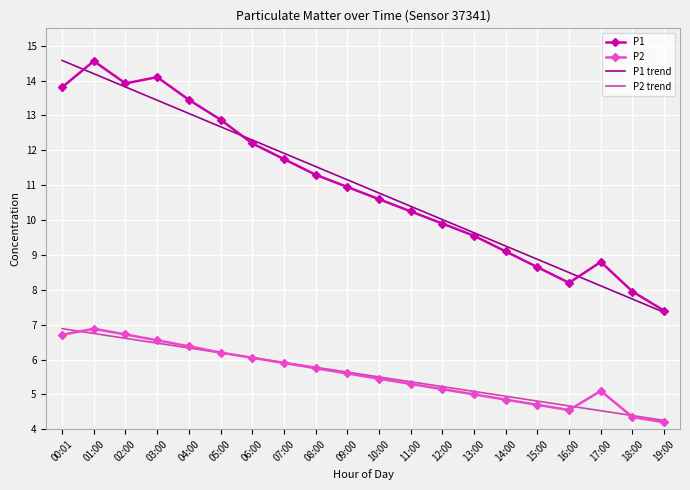

Which category has the highest value in the P1 trend series?

00:01